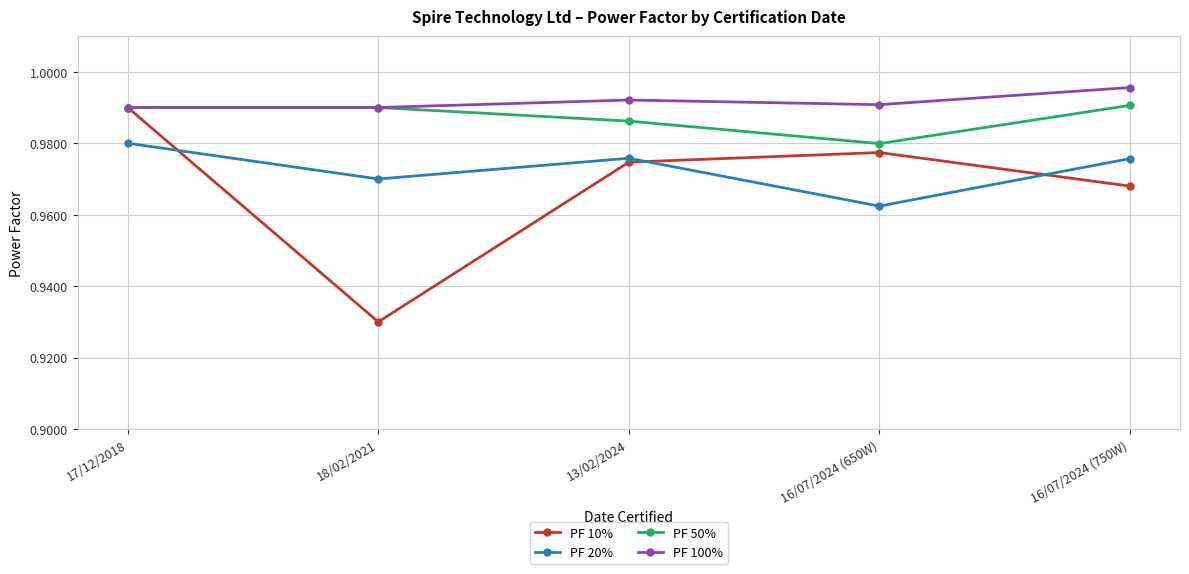

What is the label of the 1st point from the right?

16/07/2024 (750W)